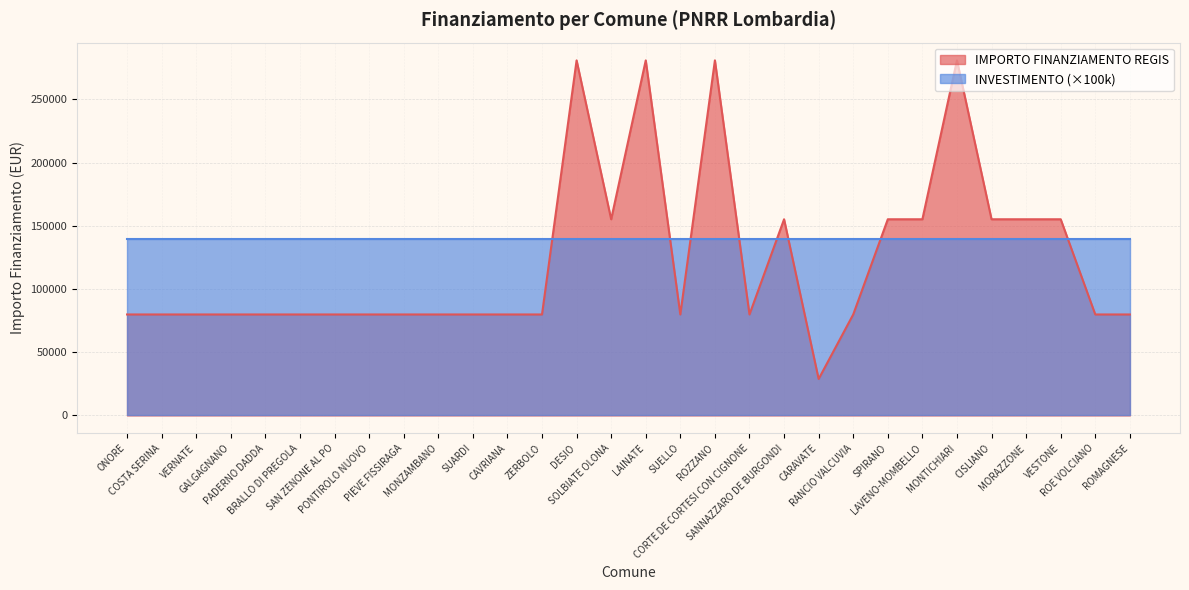

Does the chart have visible grid lines?

Yes